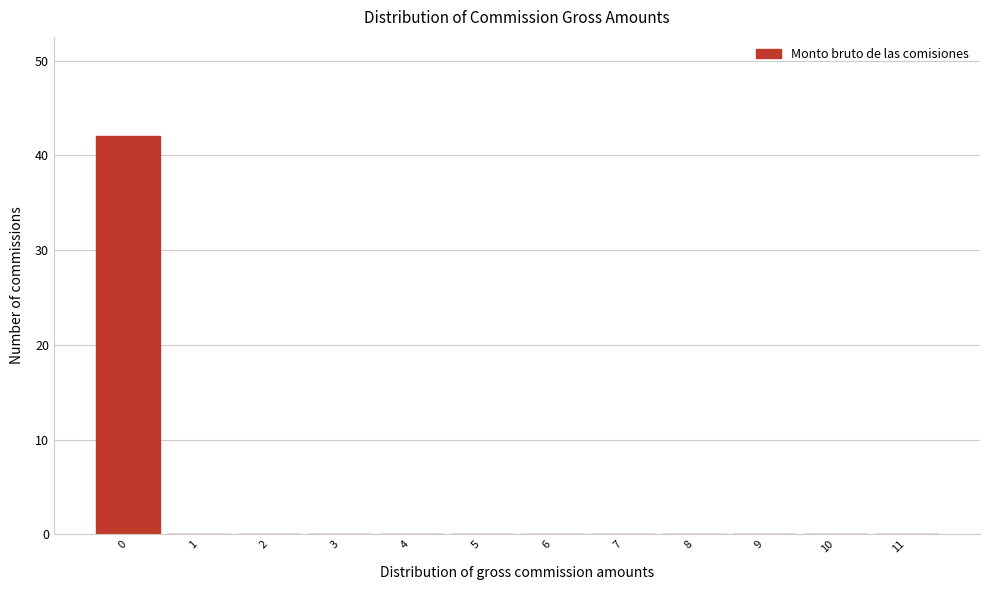

Reading left to right, list every bar in this chart as the range it spans on the x-axis followed by its height. The values are not printed on the chart, so give them approximately, as read against the axis.

-0.5 to 0.5: 42
0.5 to 1.5: 0
1.5 to 2.5: 0
2.5 to 3.5: 0
3.5 to 4.5: 0
4.5 to 5.5: 0
5.5 to 6.5: 0
6.5 to 7.5: 0
7.5 to 8.5: 0
8.5 to 9.5: 0
9.5 to 10.5: 0
10.5 to 11.5: 0